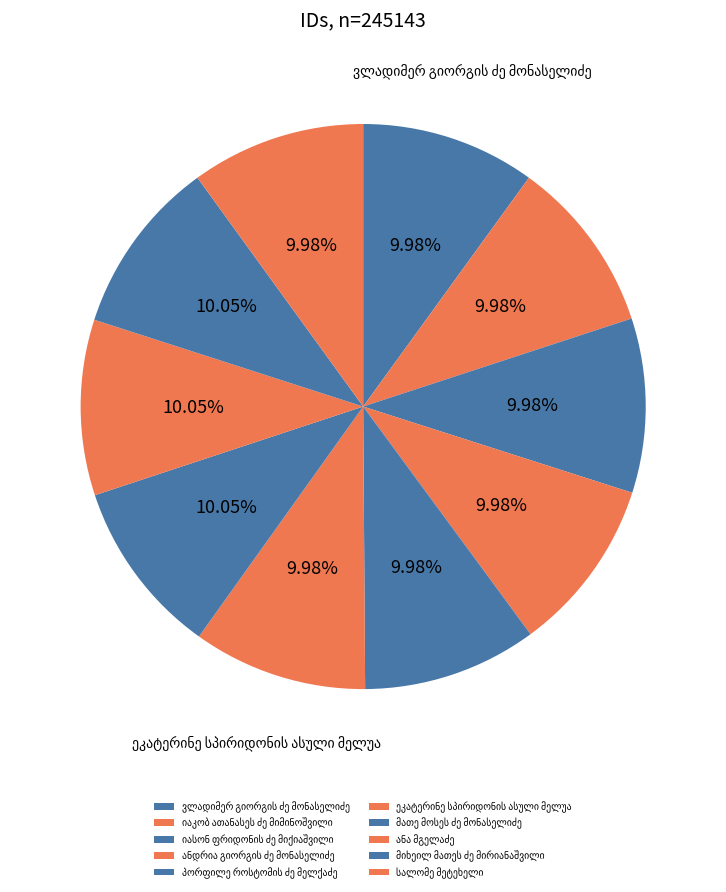

To the nearest percent, what portion does ვლადიმერ გიორგის ძე მონასელიძე represent?

10%